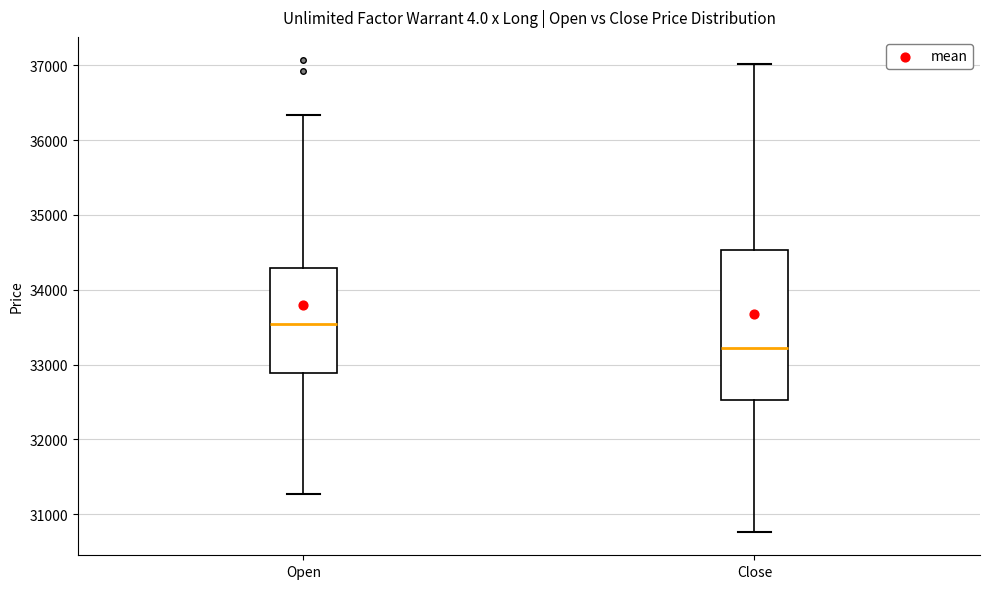

Reading left to right, read every box against the y-axis: the position of its median line, the range the box covers, and the ends of its whiskers. The values are not printed on the chart, so give them approximately, as read against the axis.

Open: median 33500, box 32900 to 34300, whiskers 31300 to 36300
Close: median 33200, box 32500 to 34500, whiskers 30800 to 37000